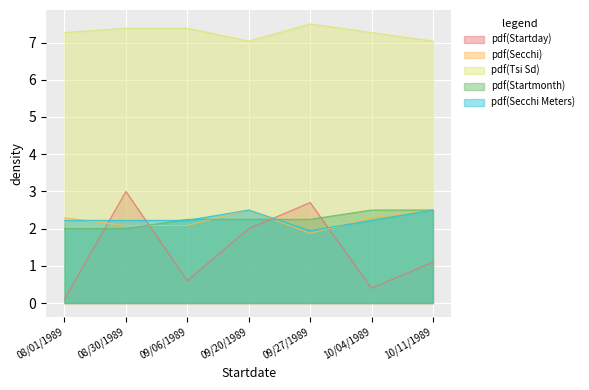

What is the label of the 4th point from the left?

09/20/1989